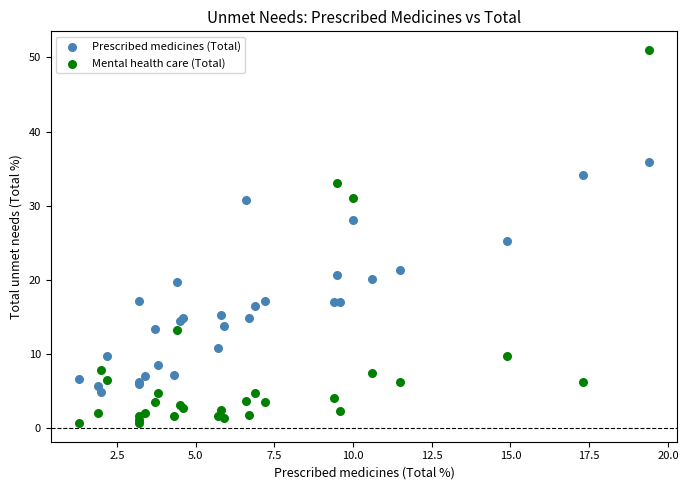

What is the X range (max minus min) for the scatter plot?

18.1